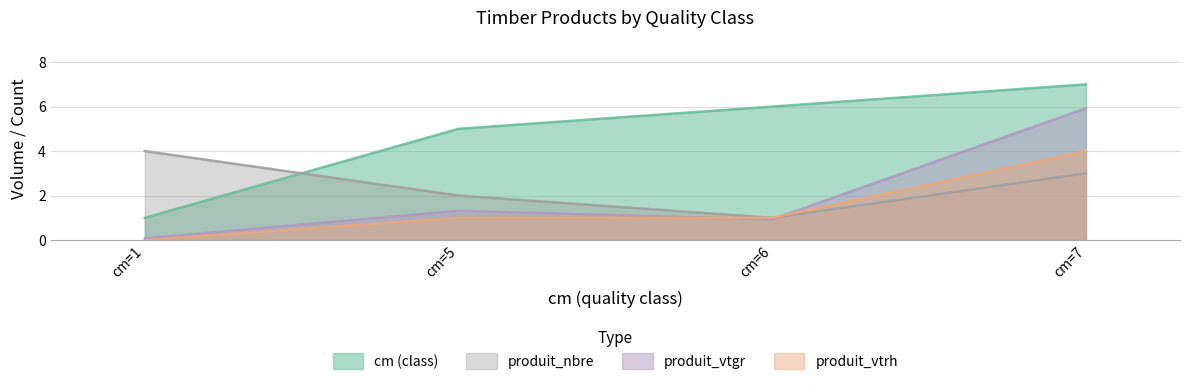

True or false: produit_nbre and produit_vtrh cross at least once.

False